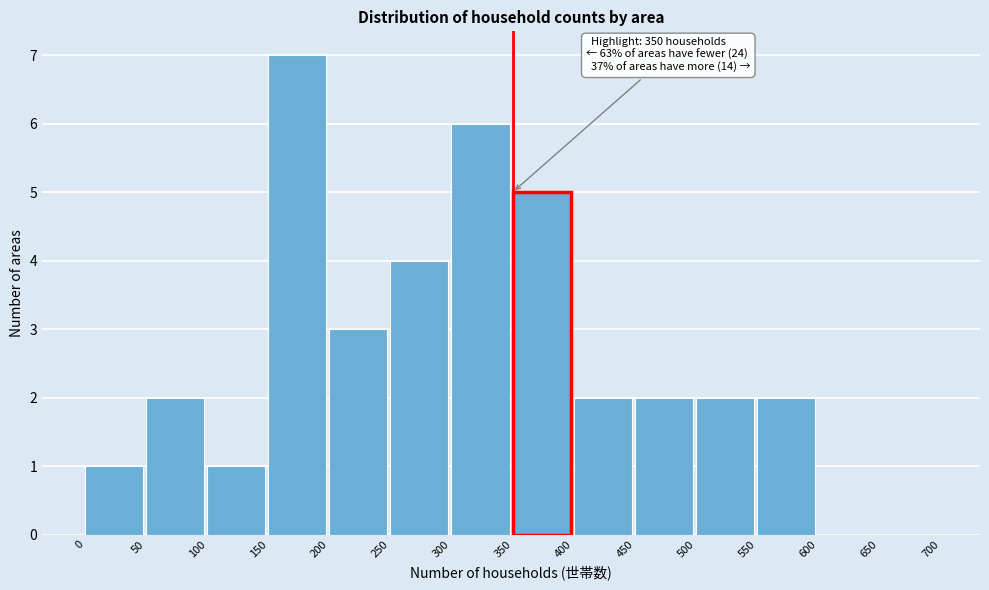

Which range on the x-axis has the tallest bar?

150 to 200